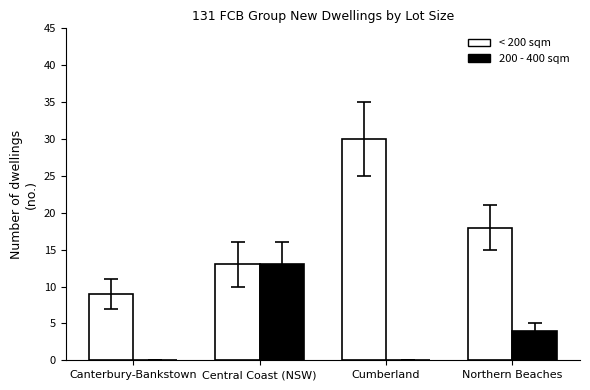

What is the total value across all series at Cumberland?

30